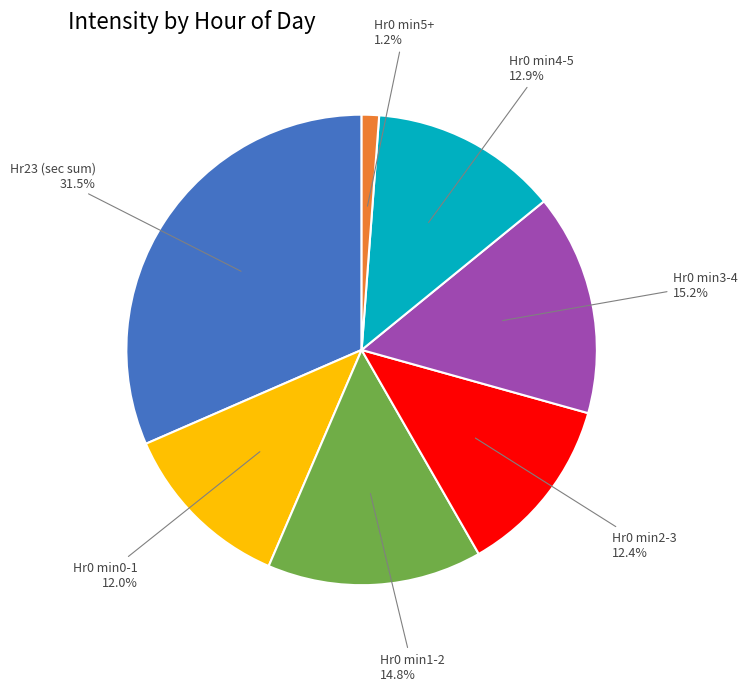

Does Hr0 min4-5 account for over 50% of the chart?

No